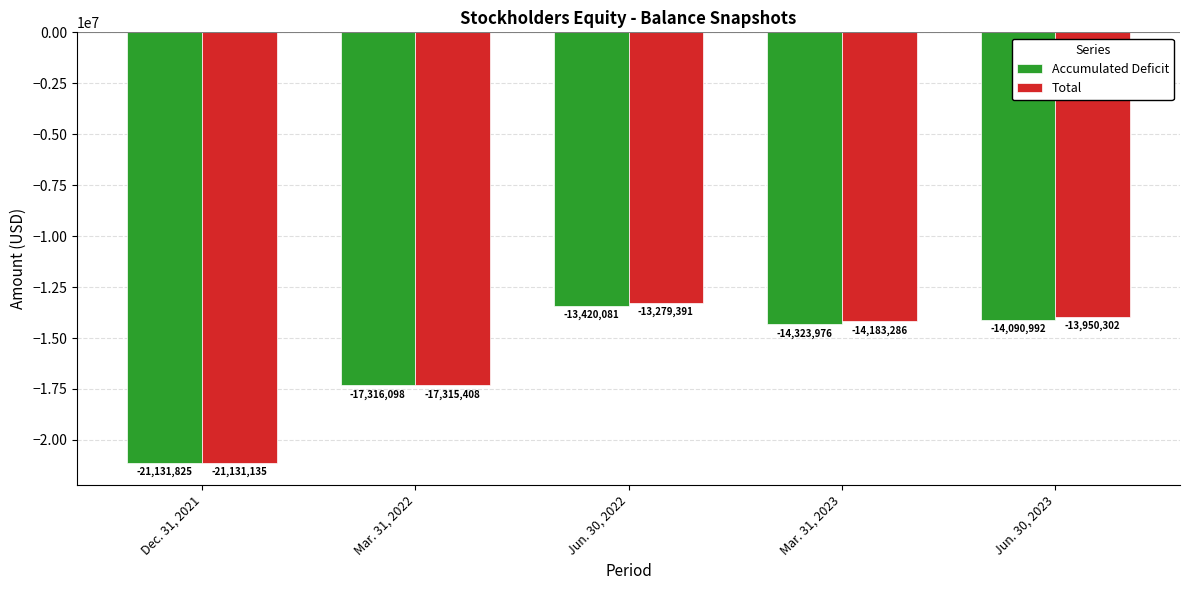

What is the smallest value displayed?

-21131825